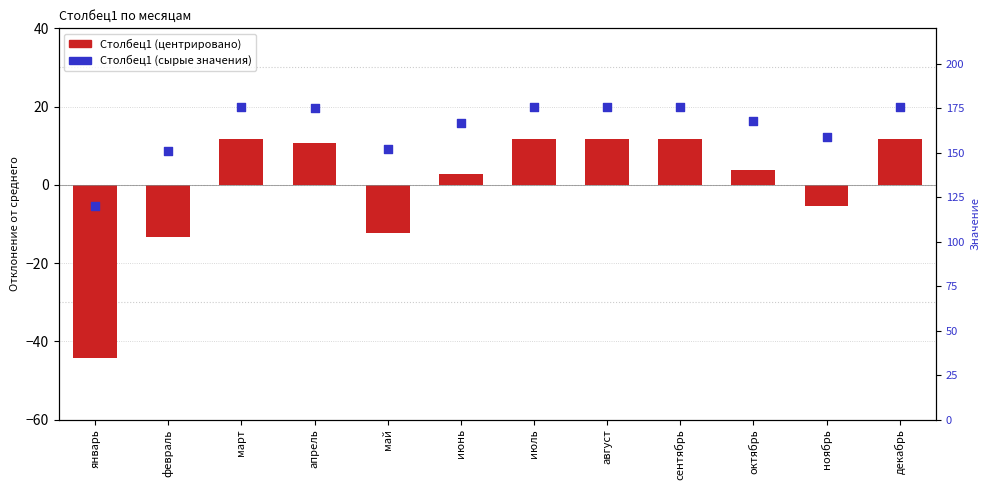

Is the value of Столбец1 (raw) at февраль greater than the value of Столбец1 (centered) at май?

Yes